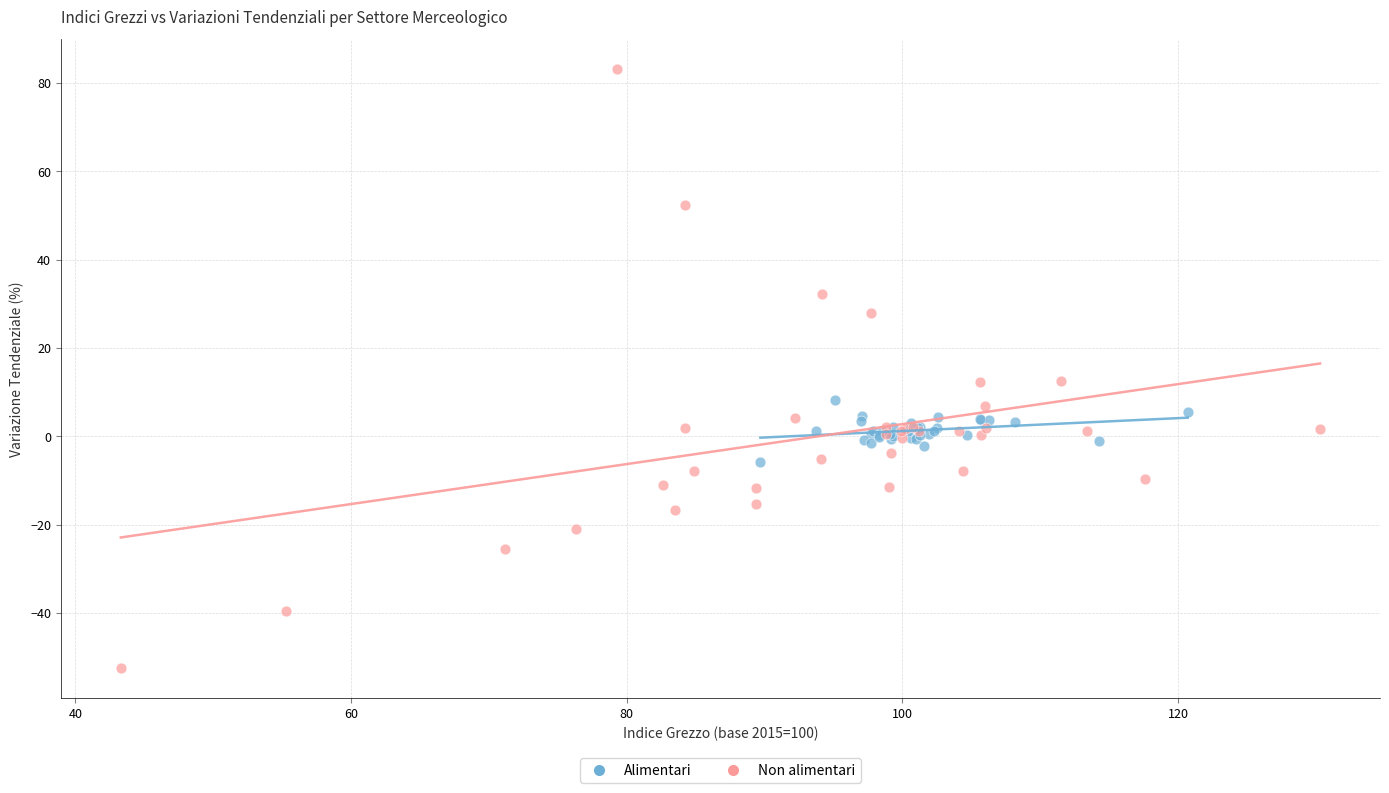

Which series reaches the minimum Y coordinate?

Non alimentari